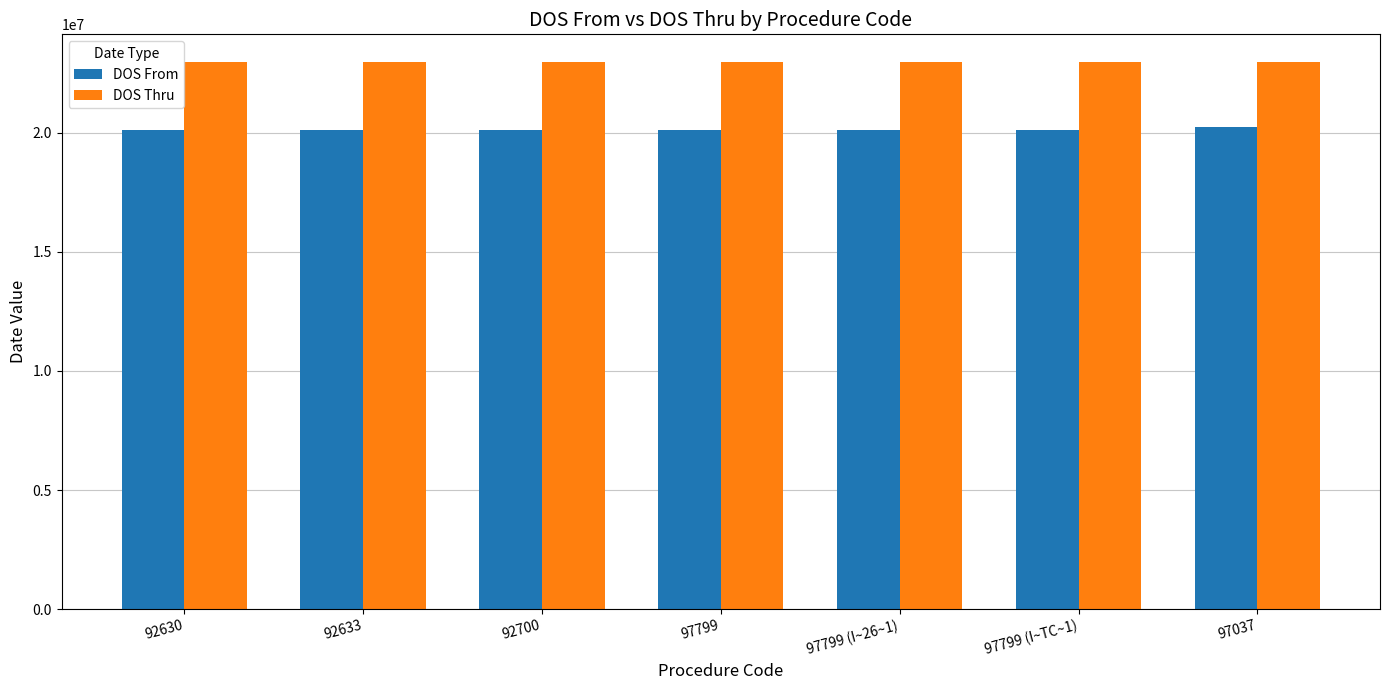

List the series in order of their overall mean, highest first.

DOS Thru, DOS From